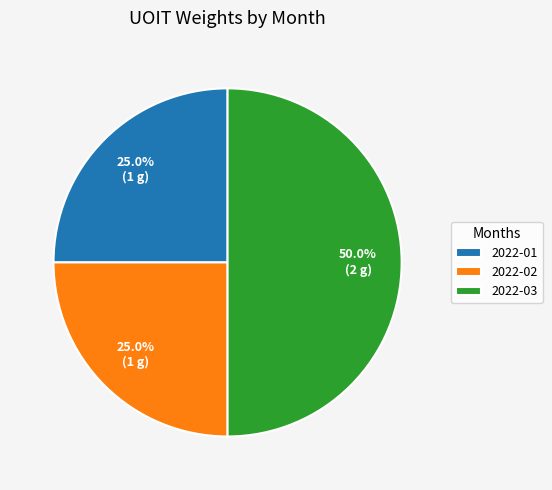

Does 2022-01 represent more than half of the total?

No